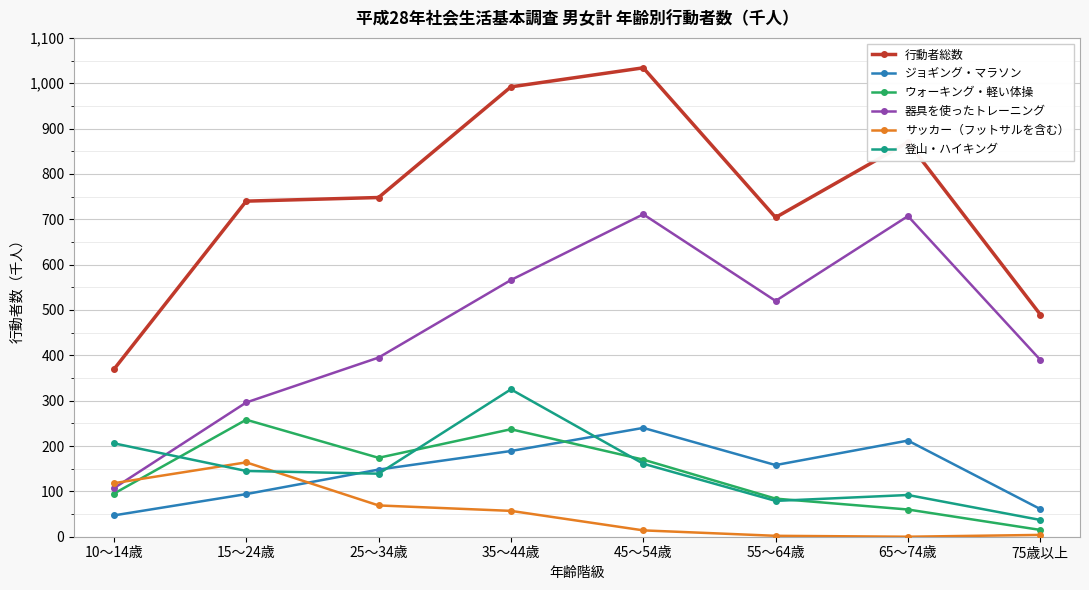

The value of 登山・ハイキング at 75歳以上 is 37. True or false?

True